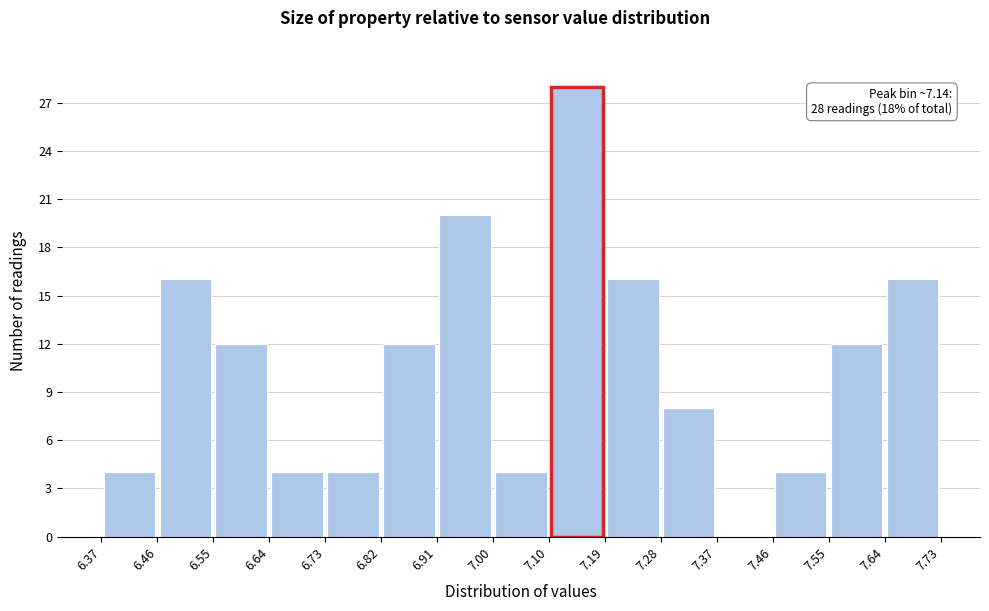

Over which range of the x-axis is the bar tallest?

7.10 to 7.19